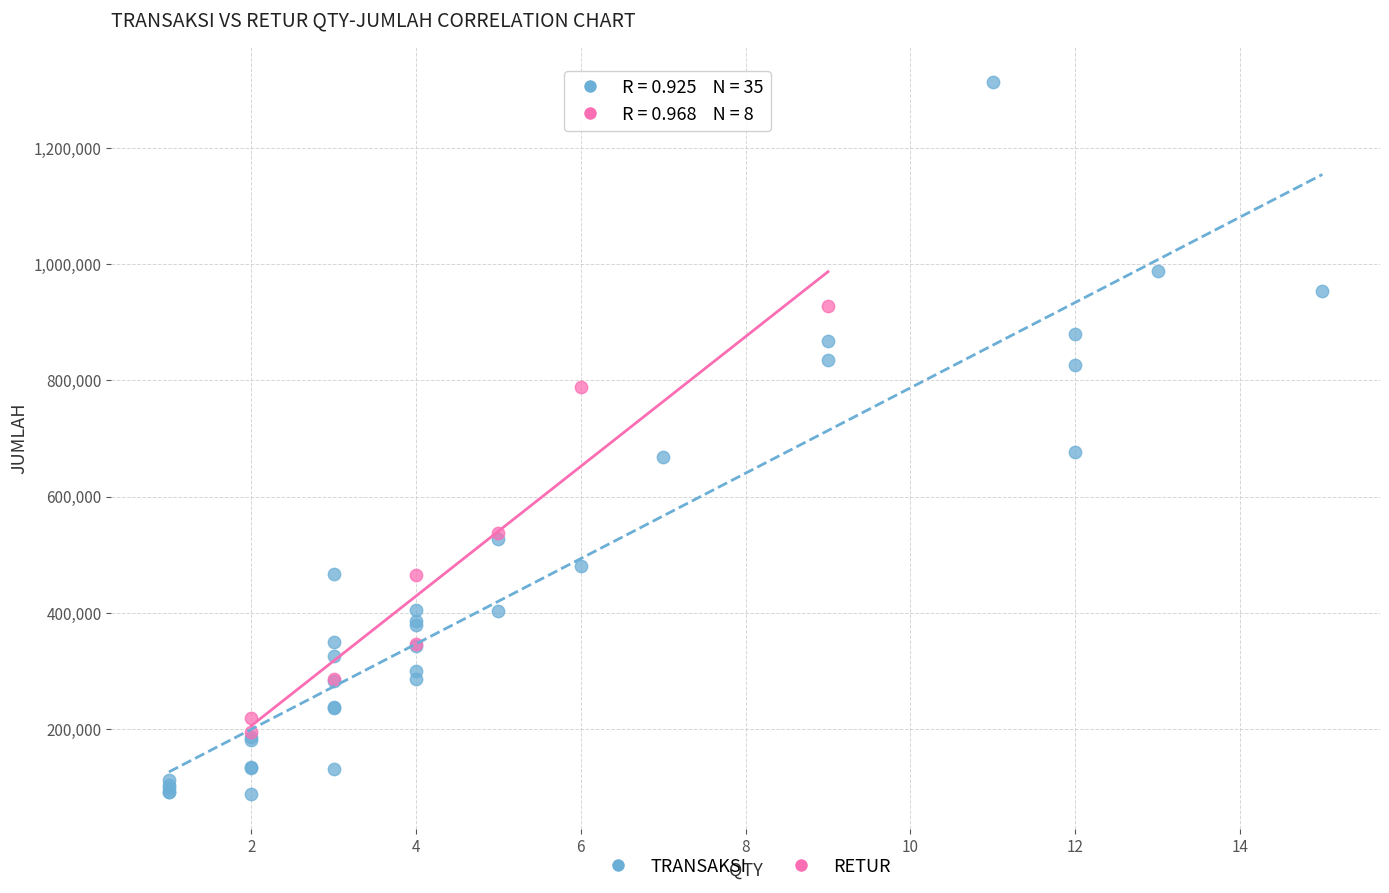

Which series contains the highest Y value?

TRANSAKSI